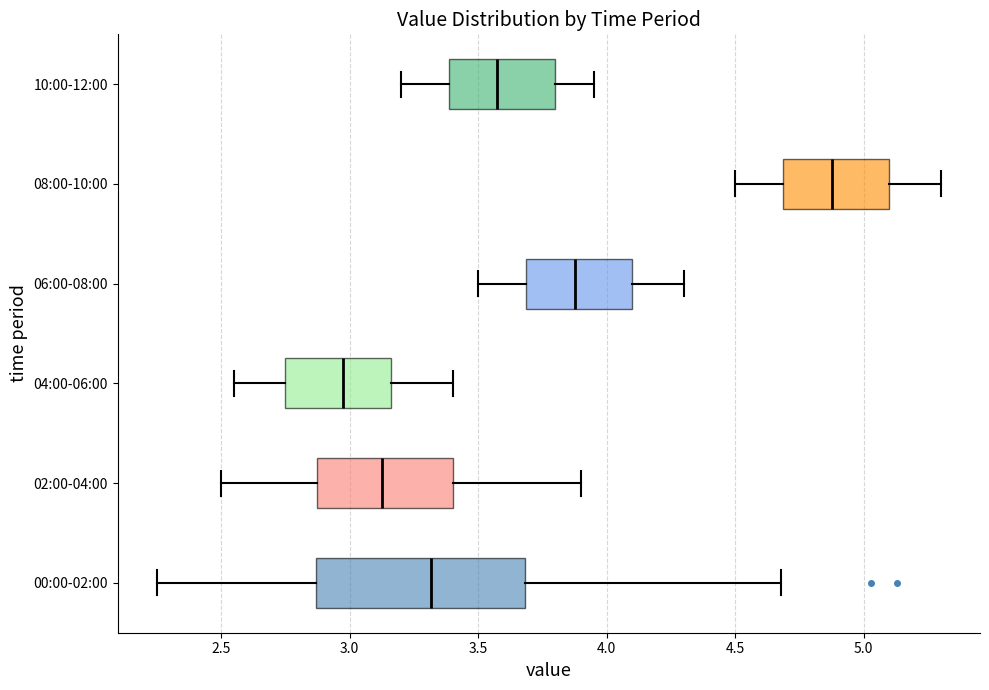

Comparing the boxes themselves (not the whiskers), which one is the widest?

00:00-02:00